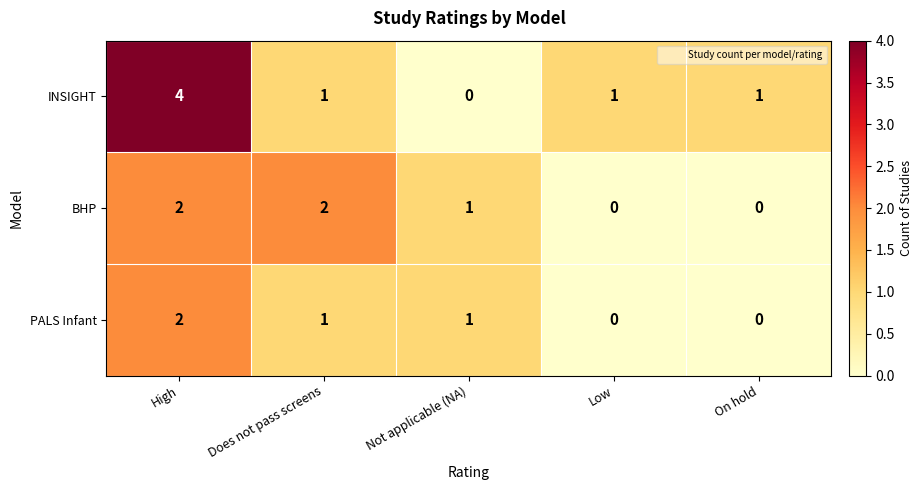

At which label is BHP closest to 1?

Not applicable (NA)